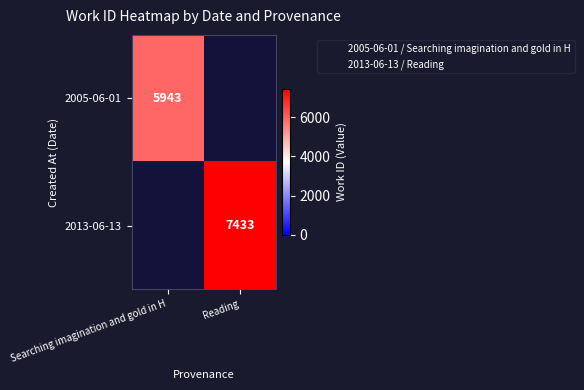

Rank the series at Reading from highest to lowest value.

2005-06-01, 2013-06-13